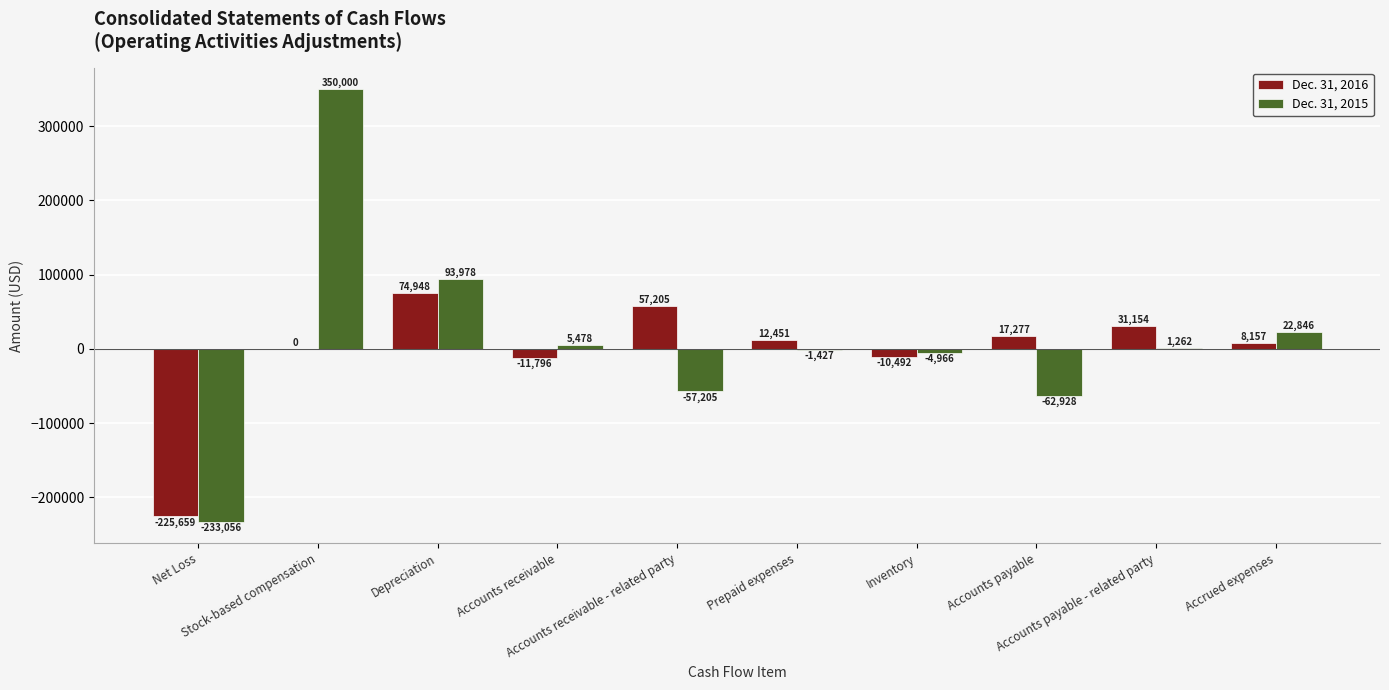

Which category has the highest value across all series?

Stock-based compensation